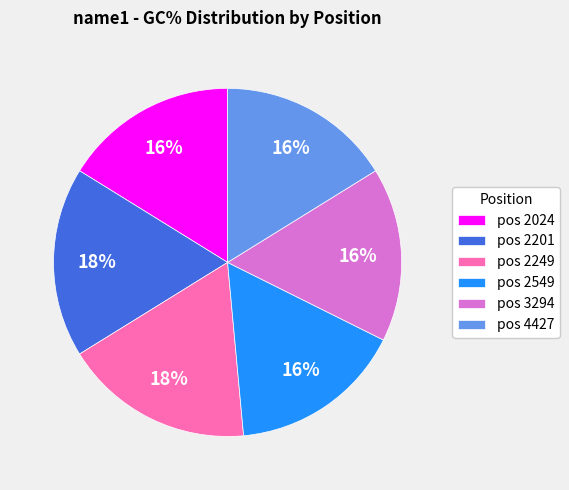

To the nearest percent, what portion does pos 2249 represent?

18%